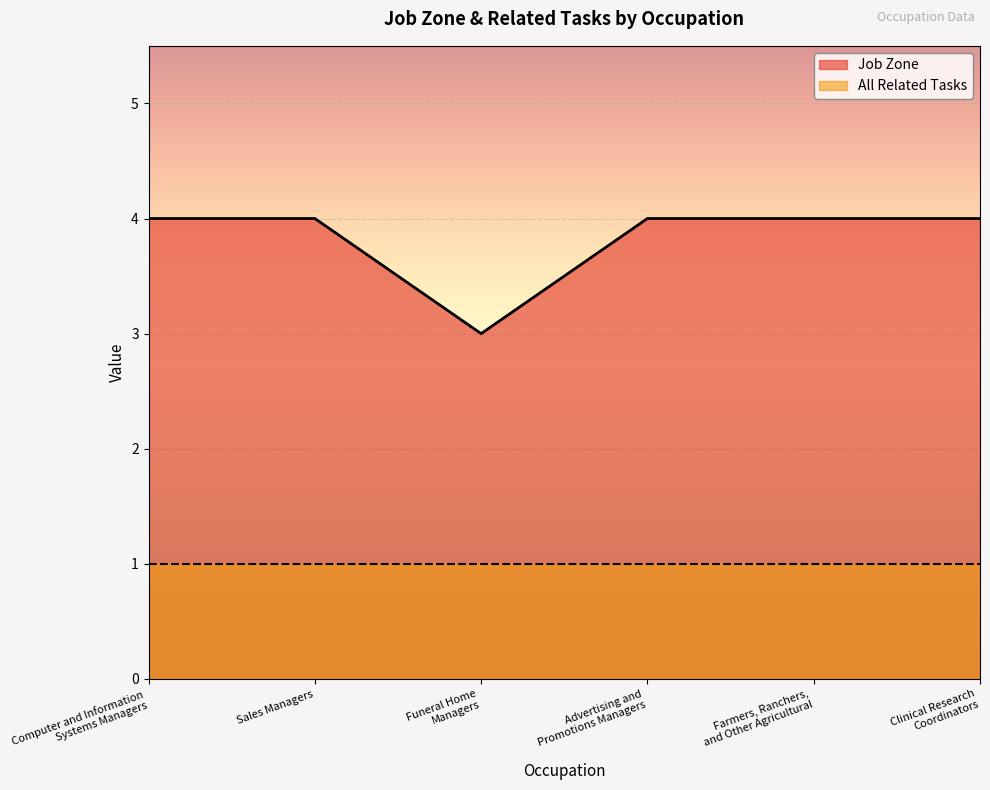

Reading right to left, transcribe all the data shown in this chart.

Clinical Research
Coordinators=4	Farmers, Ranchers,
and Other Agricultural=4	Advertising and
Promotions Managers=4	Funeral Home
Managers=3	Sales Managers=4	Computer and Information
Systems Managers=4